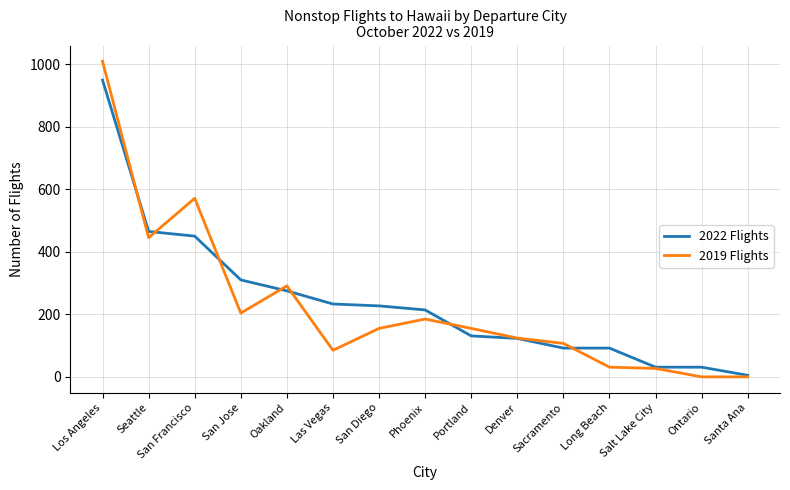

What is the difference between the maximum and second lowest values in the 2019 Flights series?

1009